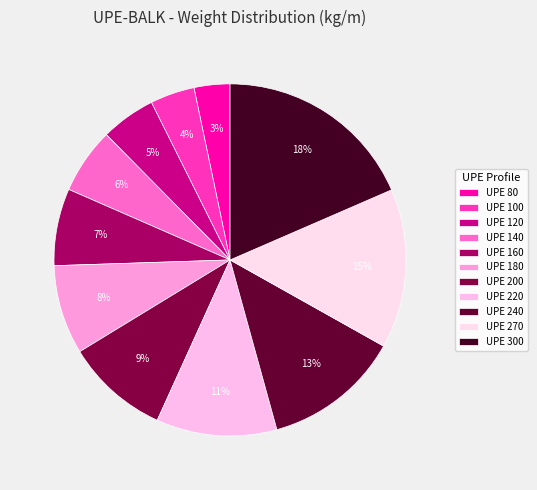

What is the change in value from UPE 160 to UPE 240?

+13.2